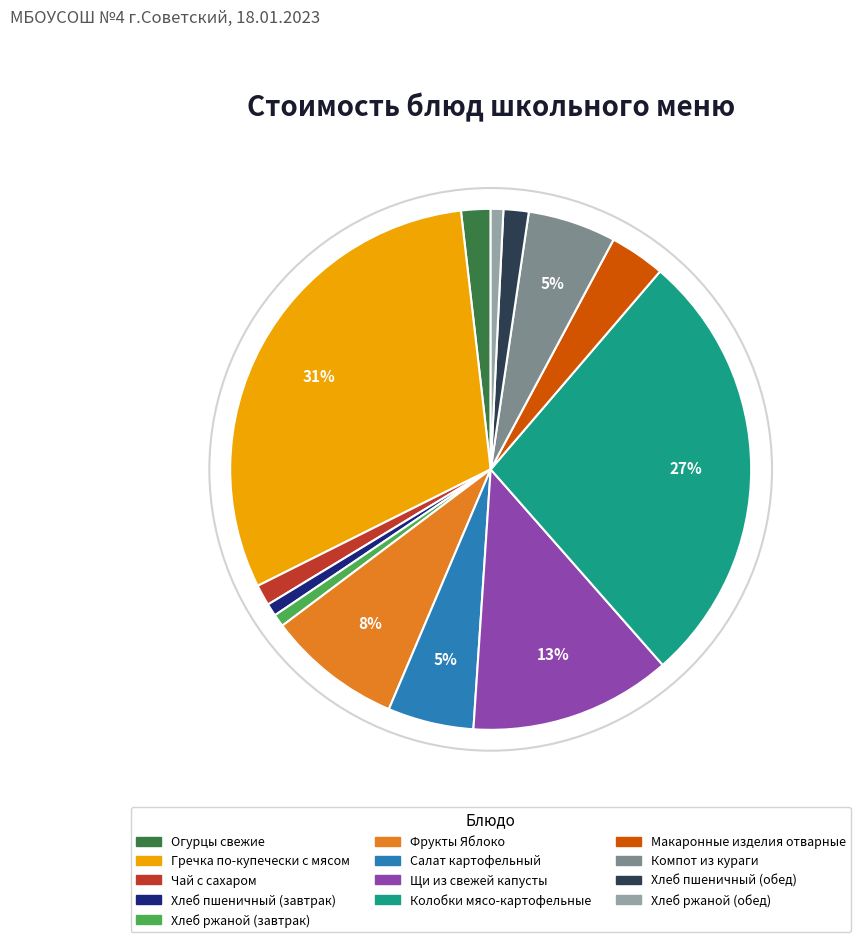

Do Хлеб ржаной (завтрак) and Компот из кураги together represent more than half of the pie?

No